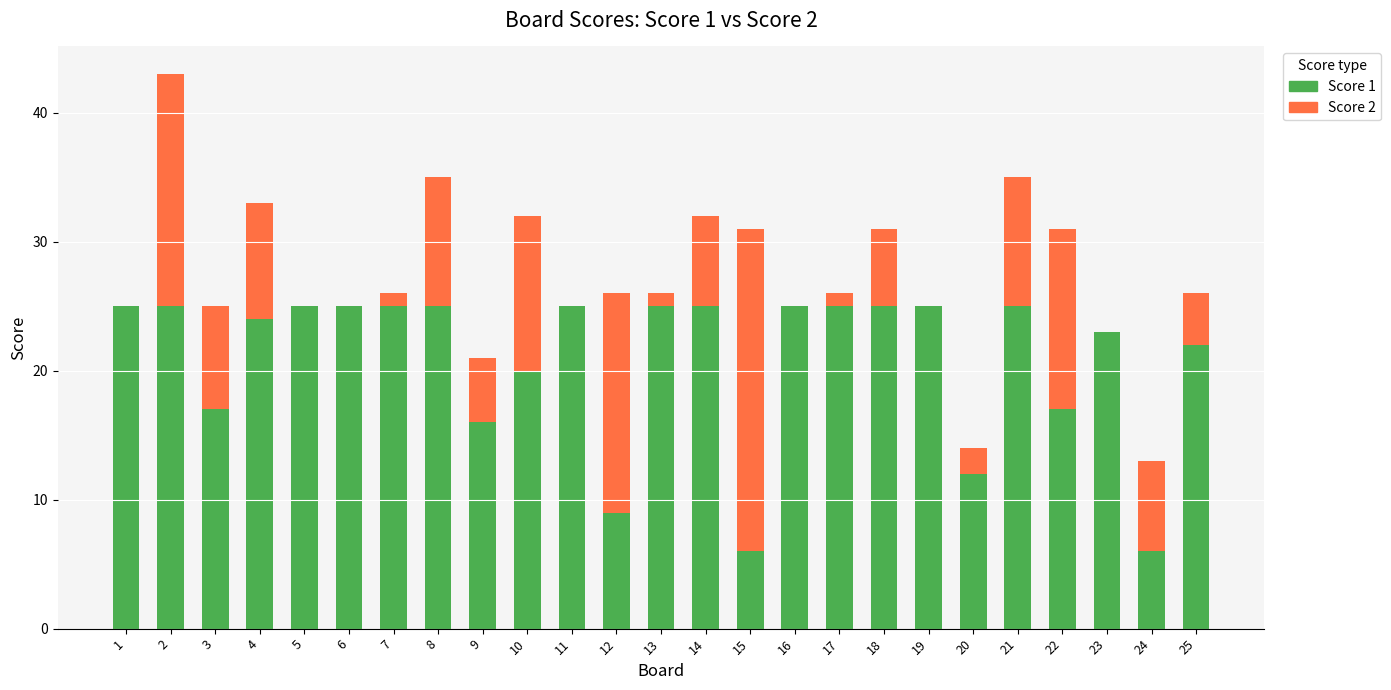

The value of Score 1 at 4 is 24. True or false?

True